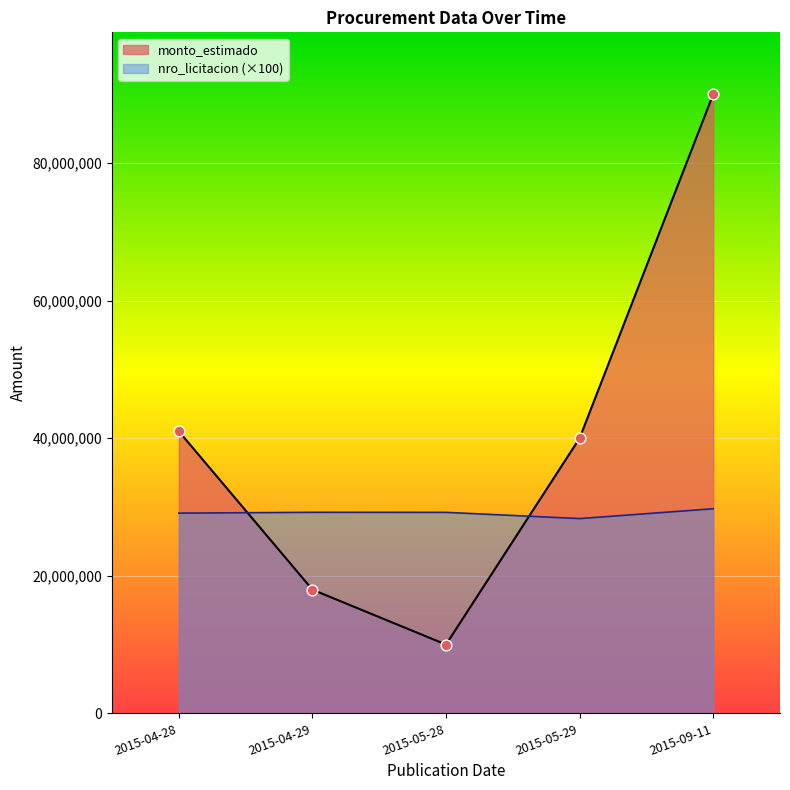

What is the total value across all series at 2015-09-11?

119743000